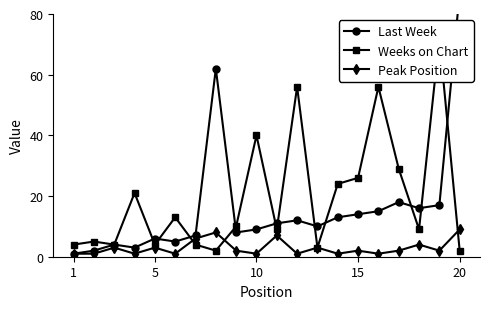

What is the difference between the second highest and minimum values in the Last Week series?

61